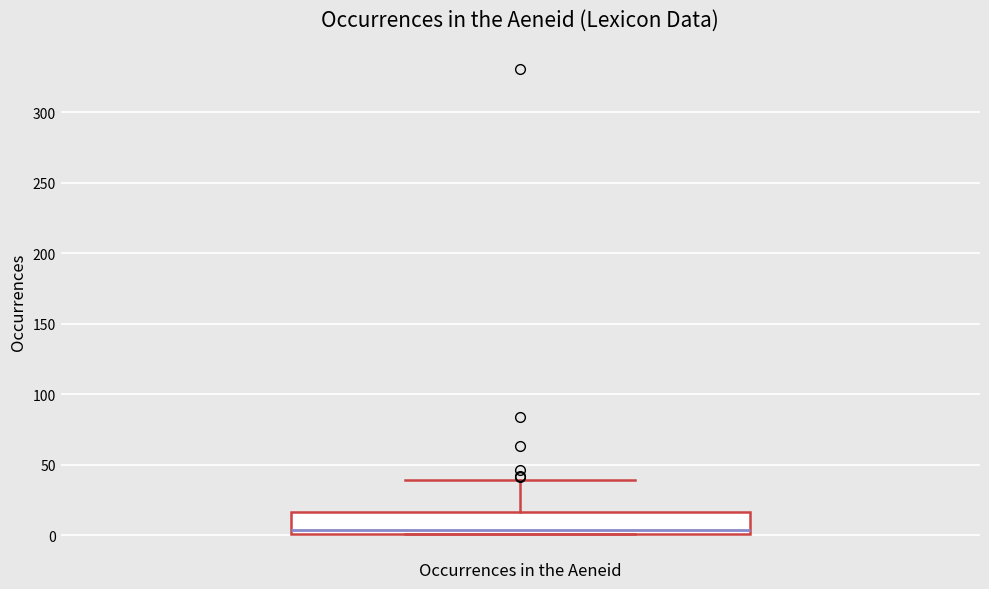

Read this box plot against the y-axis: the position of the median line, the range covered by the box, and the ends of both whiskers. The values are not printed on the chart, so give them approximately, as read against the axis.

median 5, box 0 to 15, whiskers 0 to 40